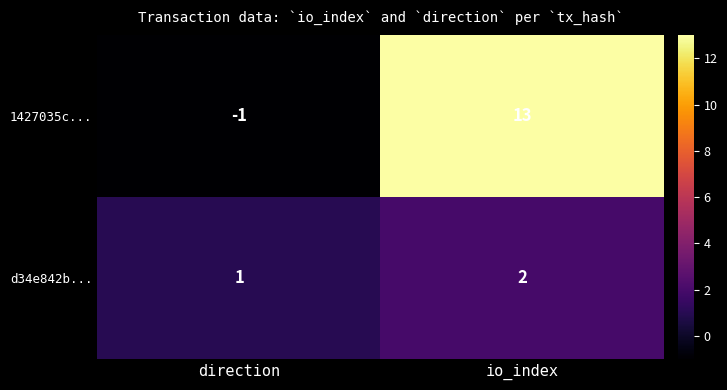

Reading left to right, list all the values displayed in this chart.

1427035c...: direction=-1	io_index=13
d34e842b...: direction=1	io_index=2